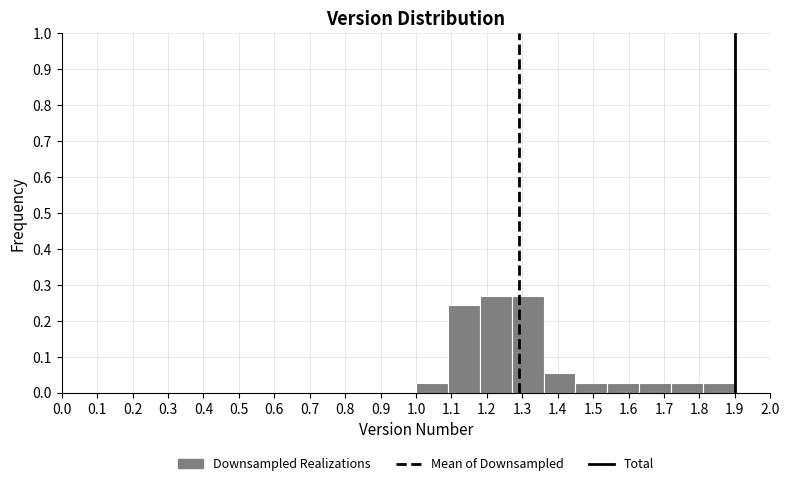

What is the height of the bar covering 1.00 to 1.09 on the x-axis? The values are not printed on the chart, so give them approximately, as read against the axis.

0.03